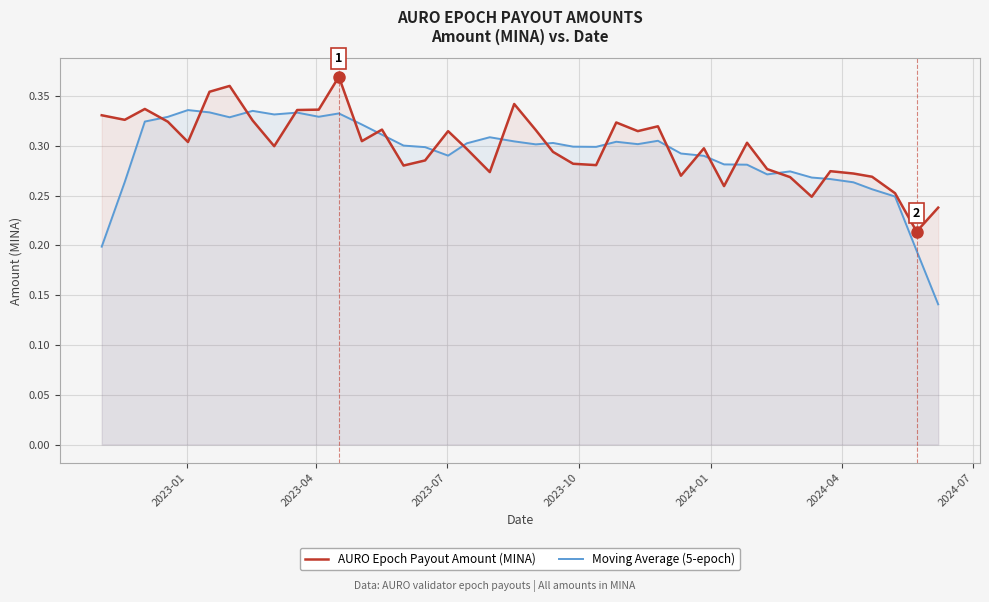

What is the average value of the Moving Average (5-epoch) series?

0.3